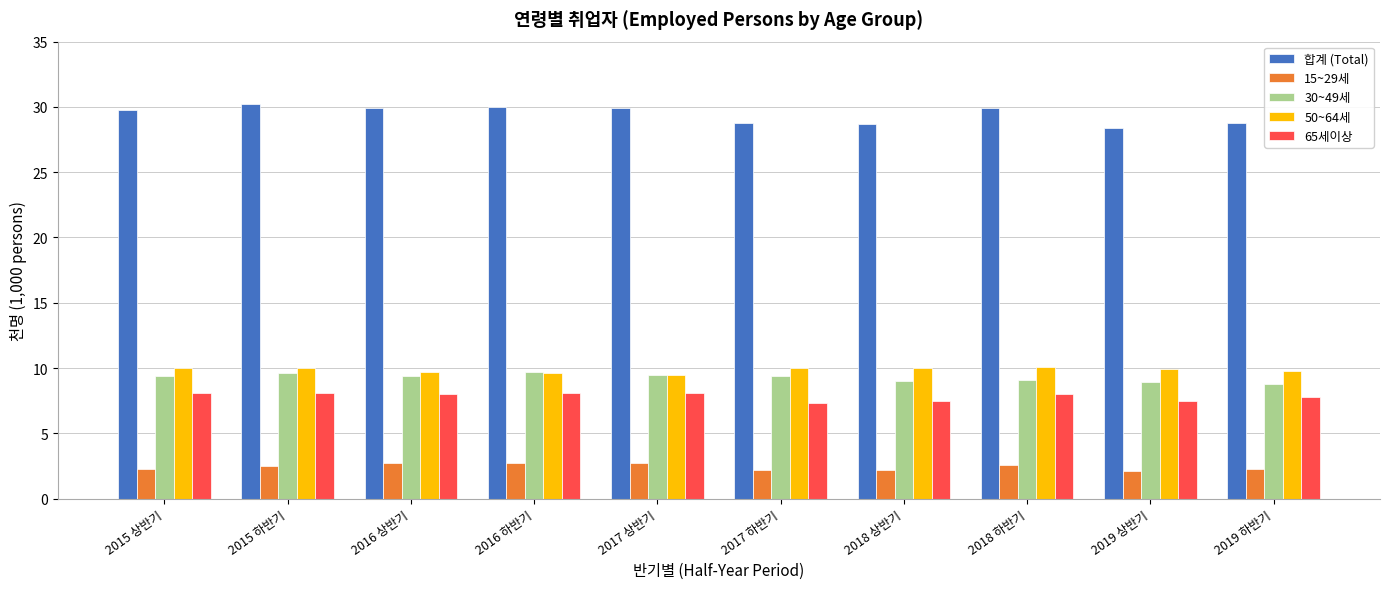

What are all the series names shown in the legend?

합계 (Total), 15~29세, 30~49세, 50~64세, 65세이상